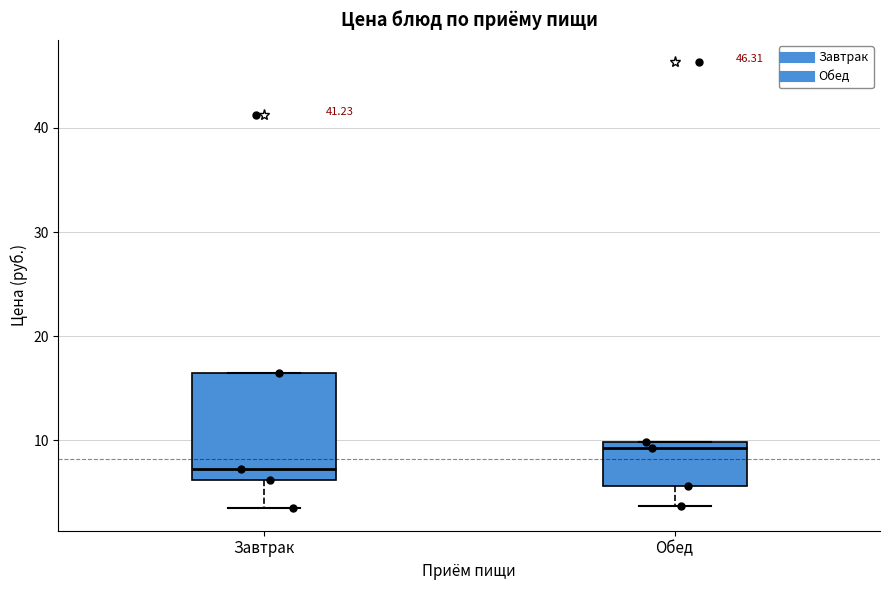

Which box has the highest median line?

Обед